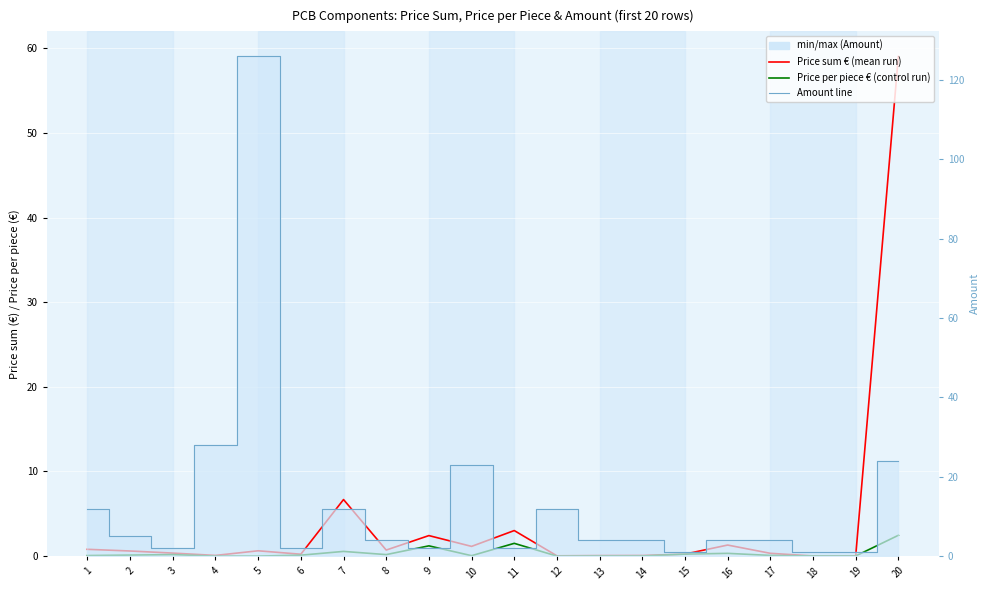

True or false: Price sum € and Price per piece € intersect in this chart.

False